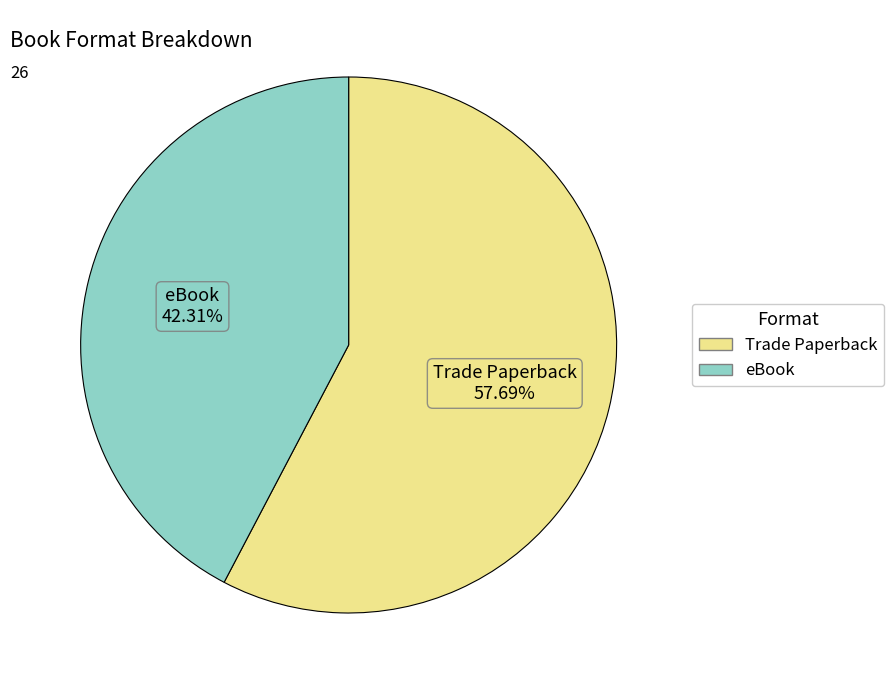

Rank the categories by value from lowest to highest.

eBook, Trade Paperback